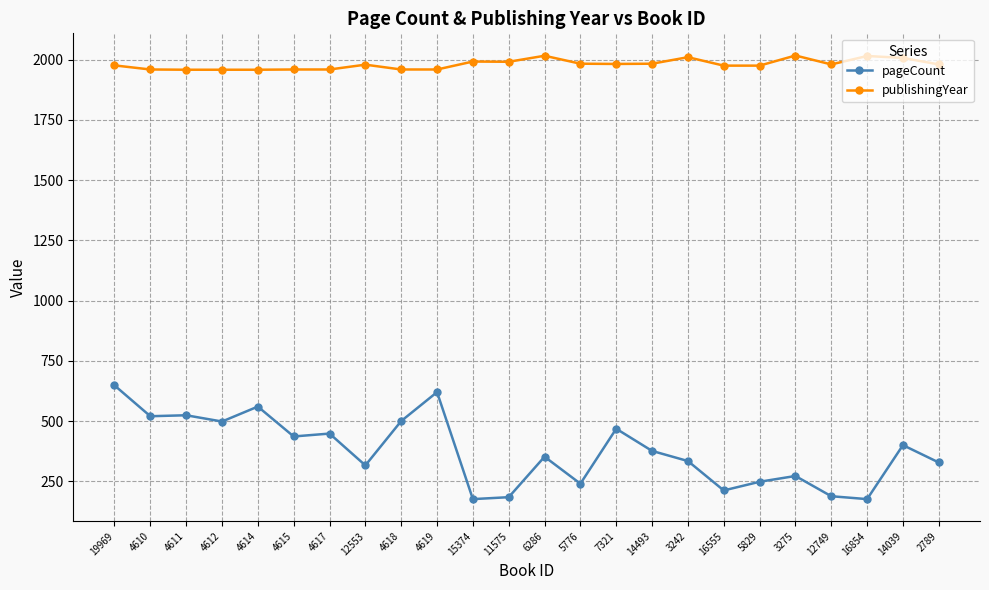

Which series changed the most between 4617 and 7321?

publishingYear